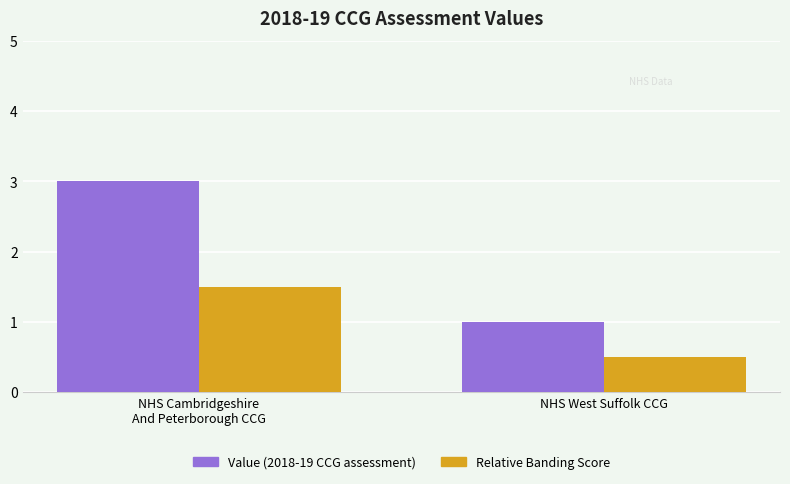

The value of Relative Banding Score at NHS West Suffolk CCG is 0.5. True or false?

True